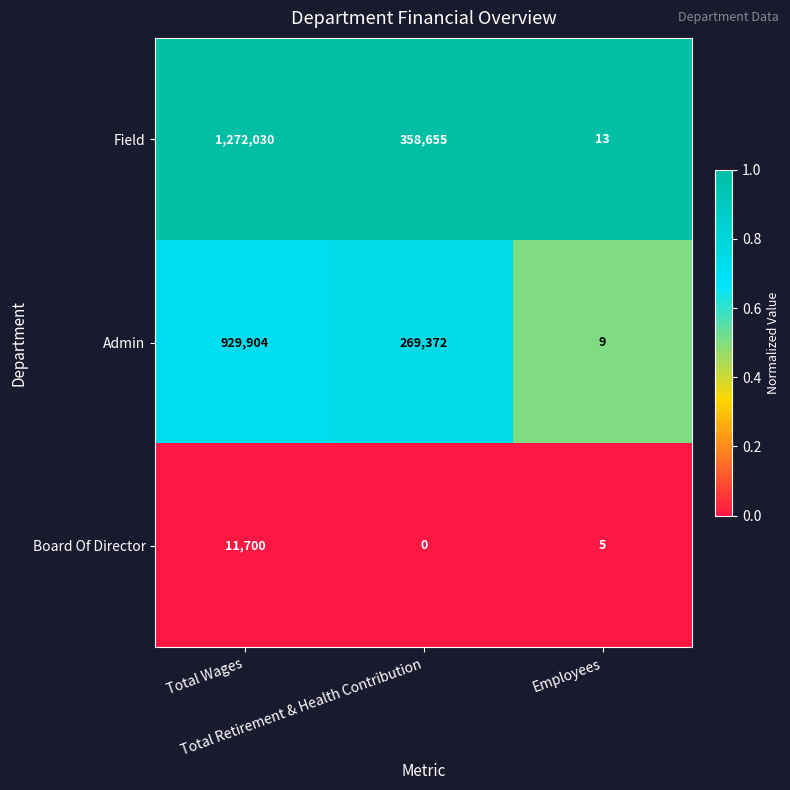

What is the difference between the maximum and minimum values in the Field series?

1272017